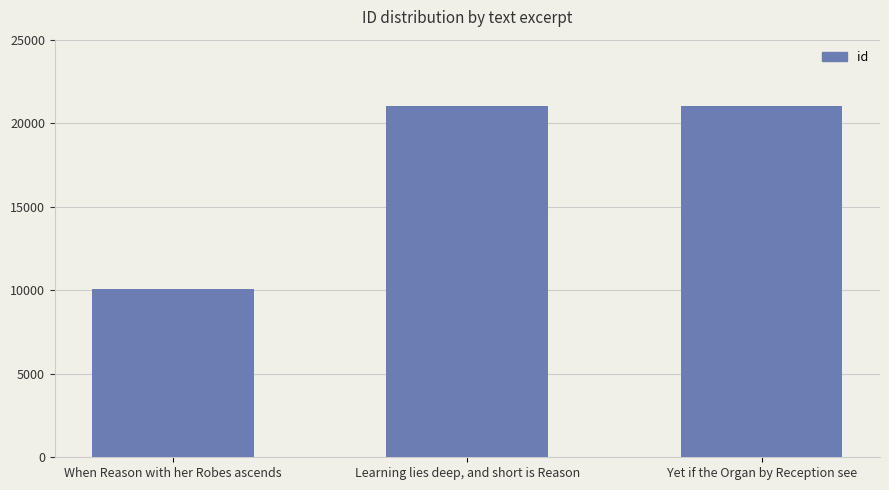

Rank the categories by value from lowest to highest.

When Reason with her Robes ascends, Learning lies deep, and short is Reason, Yet if the Organ by Reception see